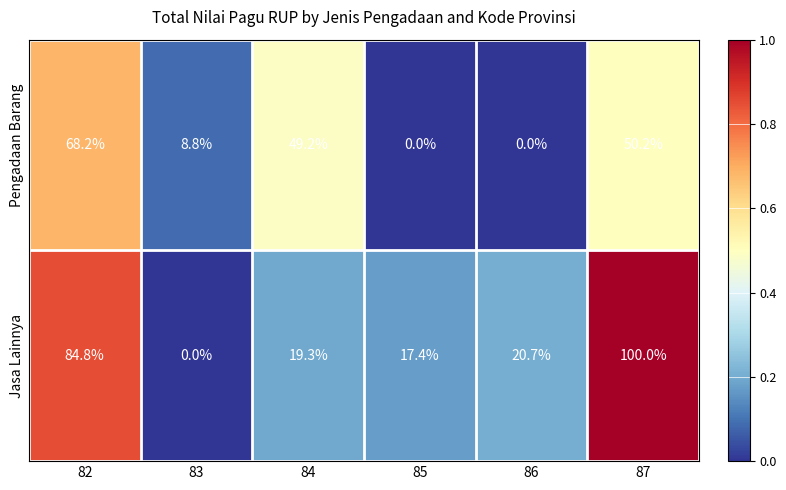

At 85, list the series in order from largest to smallest.

Jasa Lainnya, Pengadaan Barang